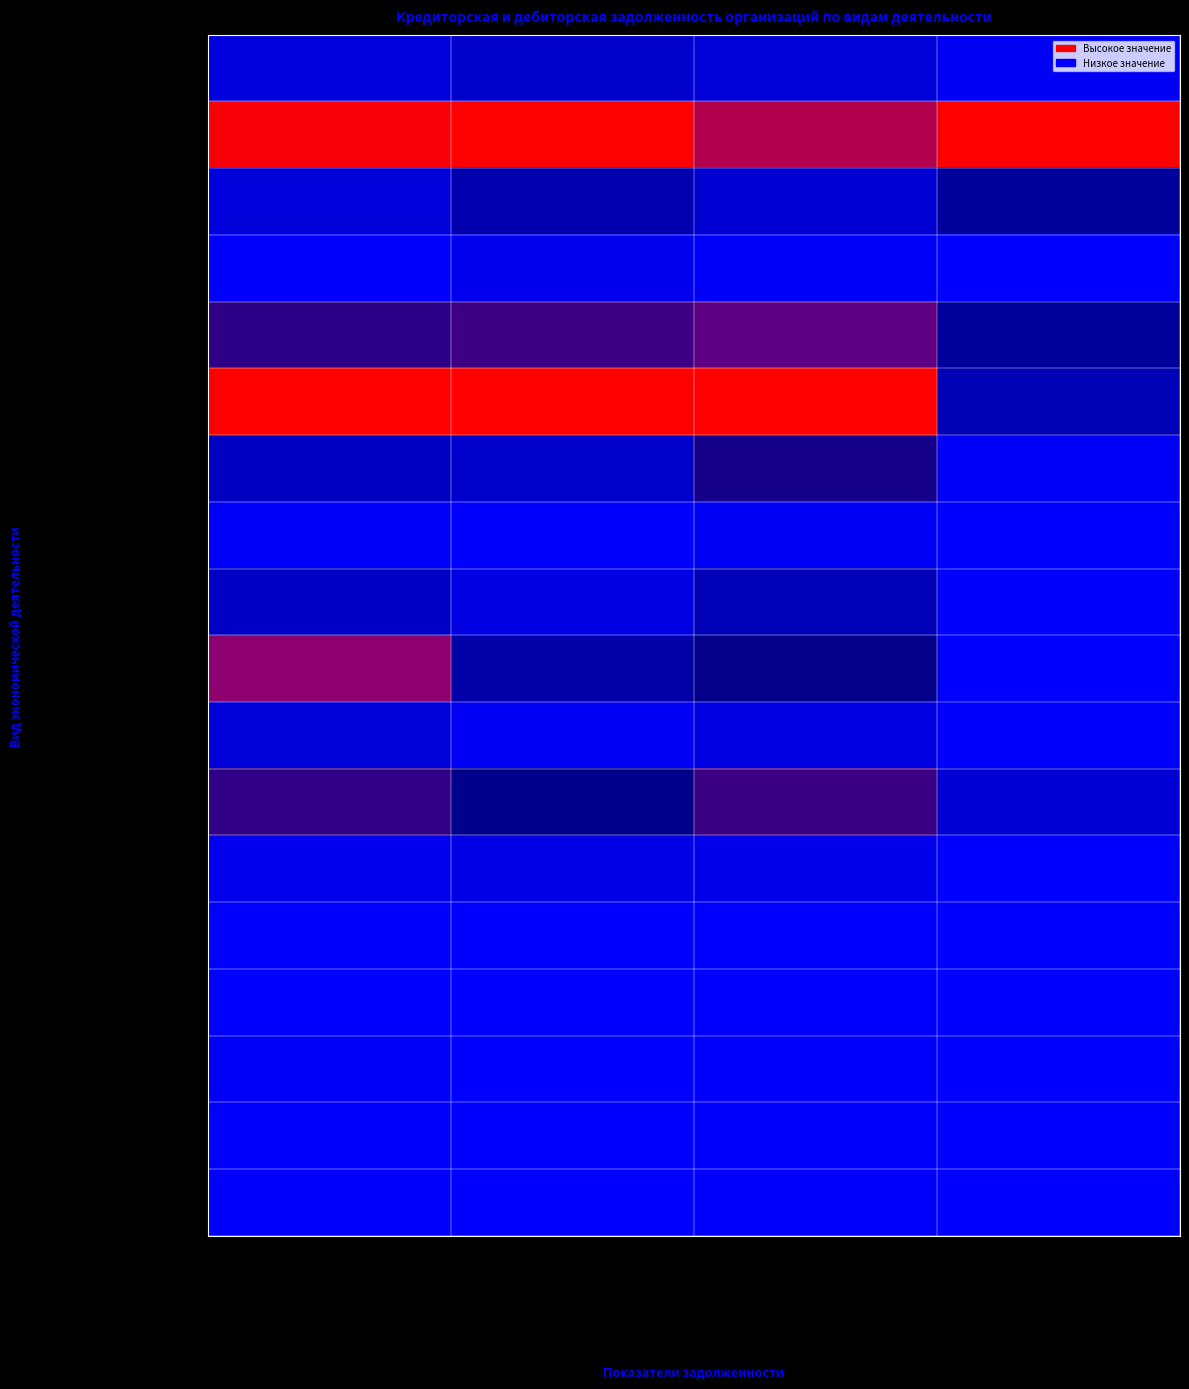

Rank the series by their maximum value, from highest to lowest.

Обрабатывающие производства, Торговля, Финансовая деятельность, Строительство, Профессиональная деятельность, Транспортировка и хранение, Обеспечение электроэнергией, Информация и связь, Добыча полезных ископаемых, Операции с недвижимостью, Административная деятельность, Водоснабжение, Гостиницы и общепит, Культура и спорт, Прочие услуги, Здравоохранение, Госуправление, Образование